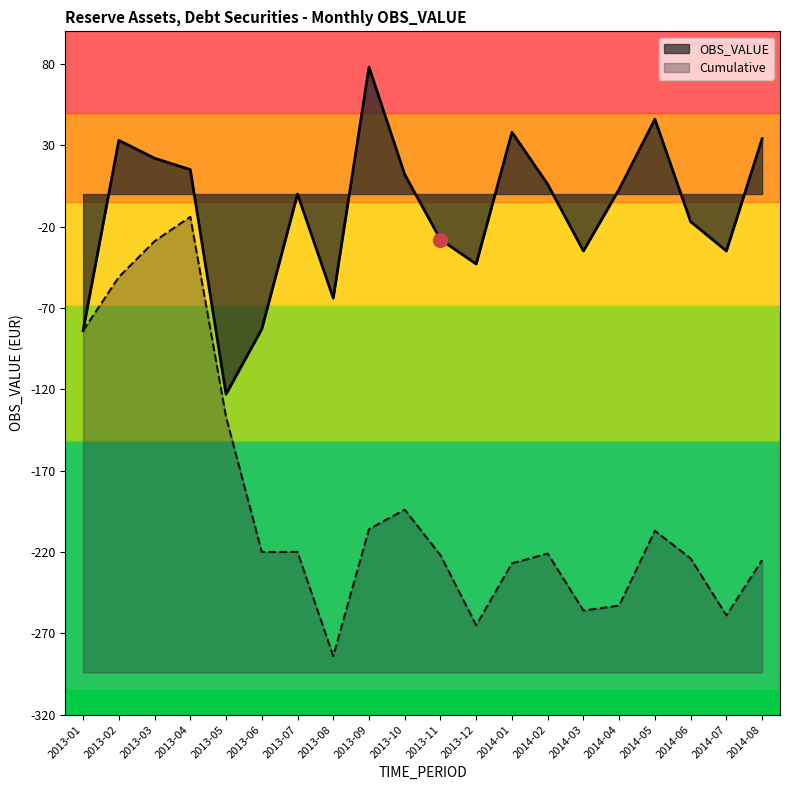

Which series changed the most between 2013-01 and 2013-08?

Cumulative